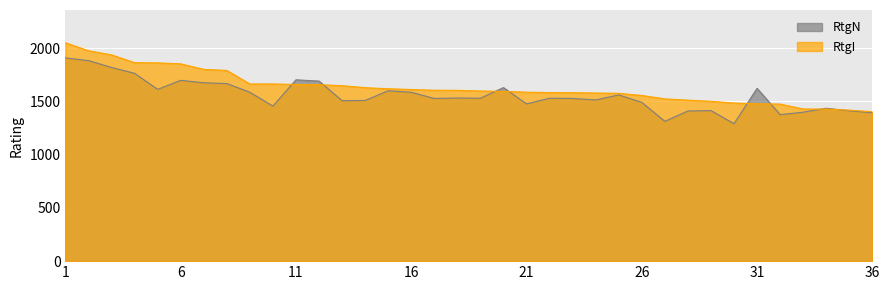

How many values in the RtgI series are below 1604?

18